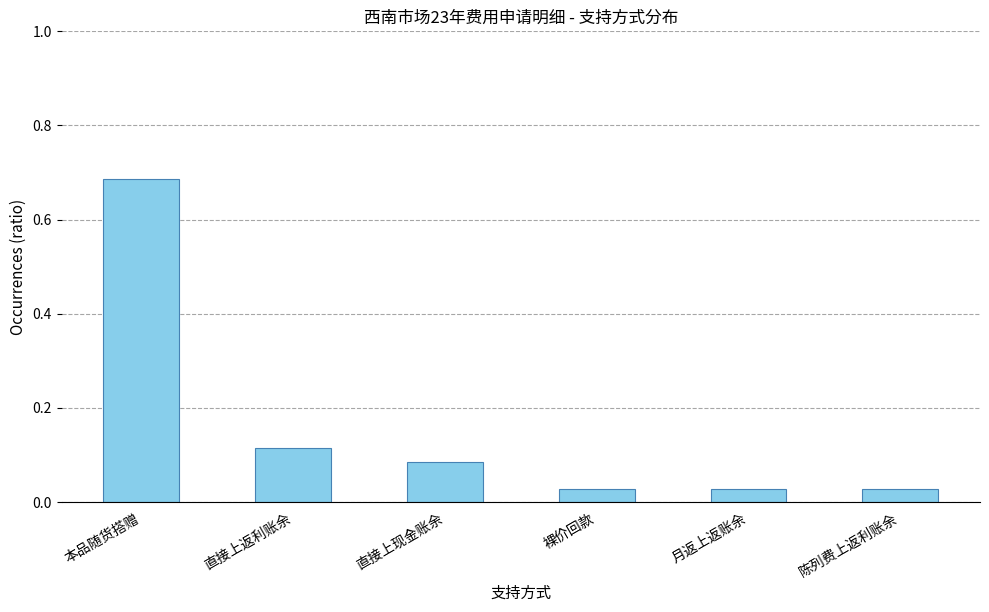

What is the label of the 6th bar from the left?

陈列费上返利账余